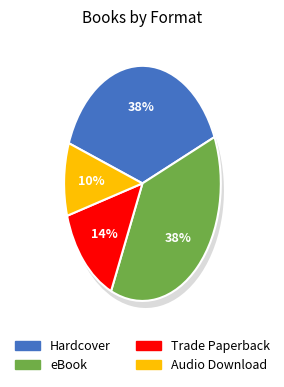

Does eBook represent more than half of the total?

No